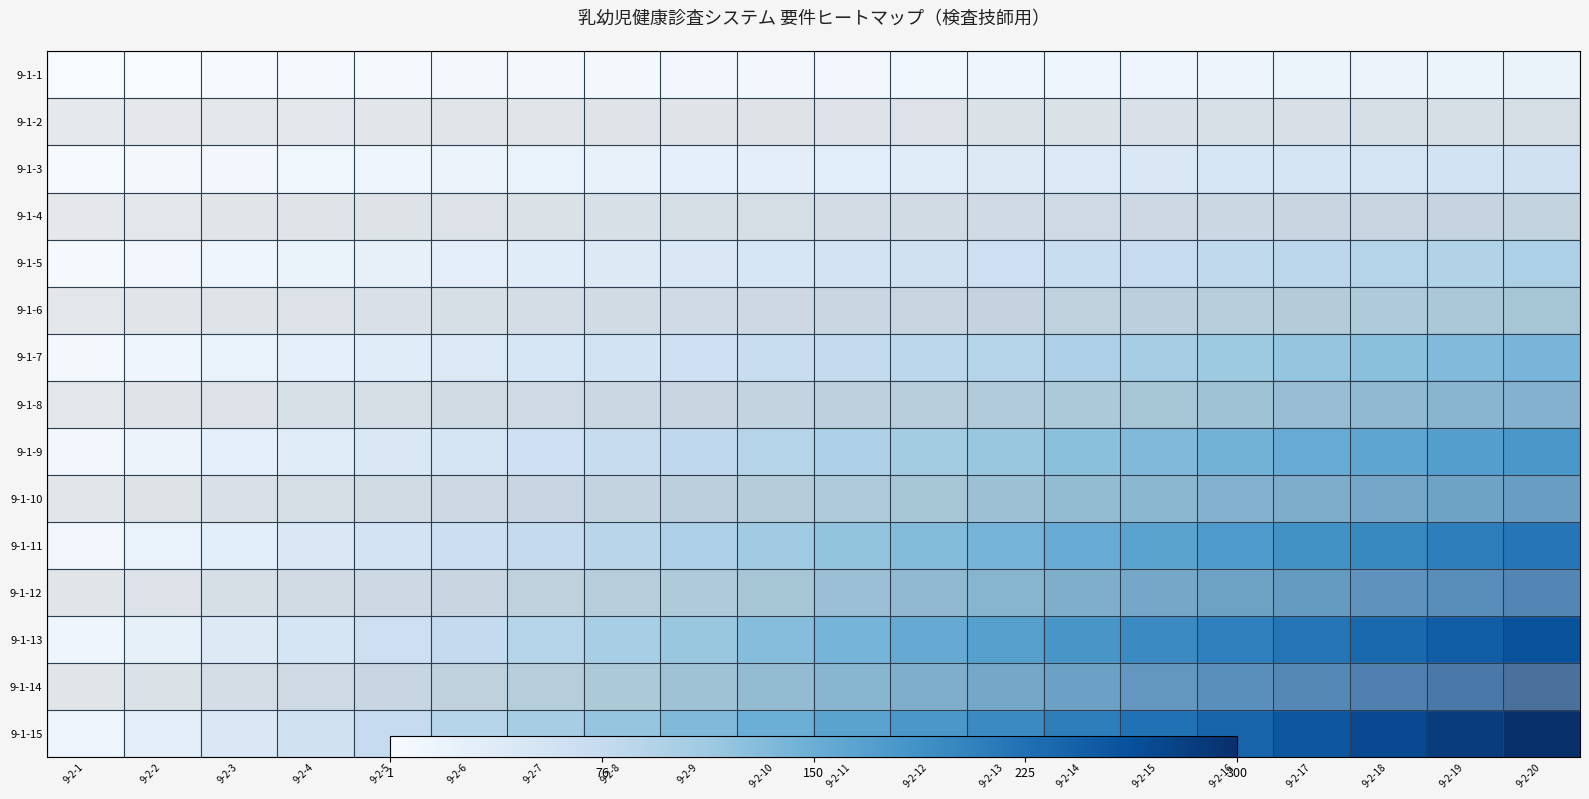

What is the difference between the 9-1-7 values at 9-2-3 and 9-2-11?

56